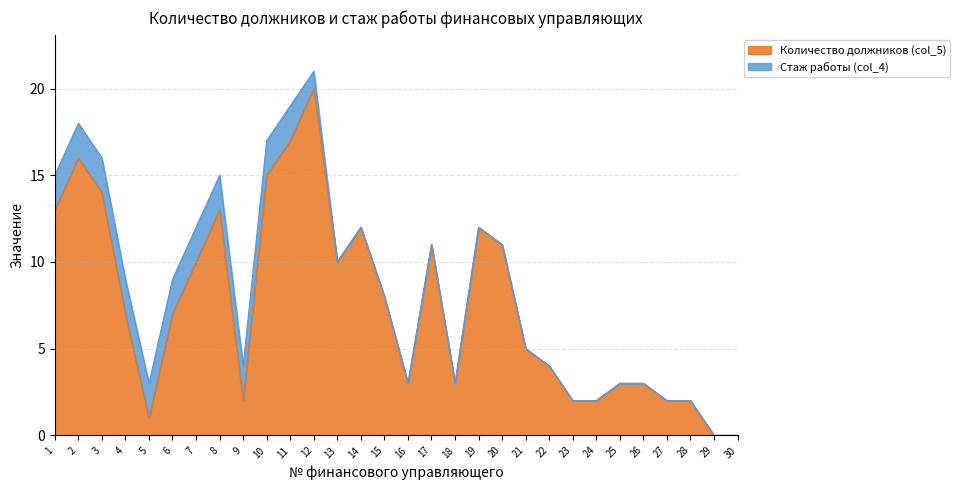

What is the average value?

8